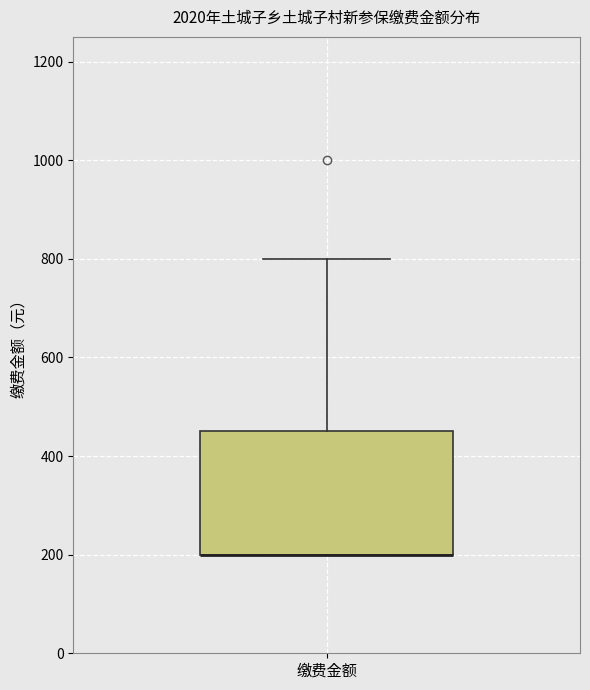

Where is the lower edge of the box for 缴费金额 on the y-axis? The values are not printed on the chart, so give them approximately, as read against the axis.

200